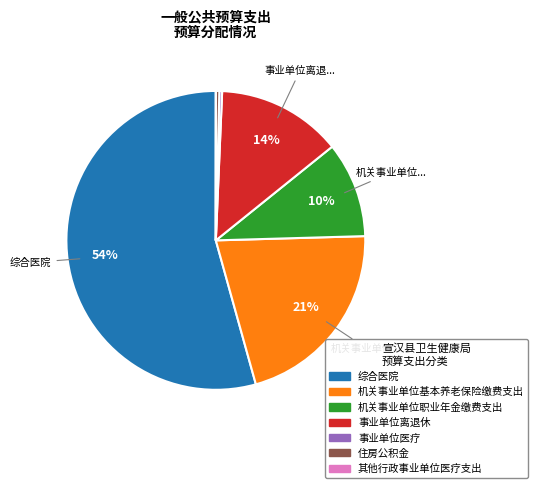

To the nearest percent, what is the average slice percentage?

14%